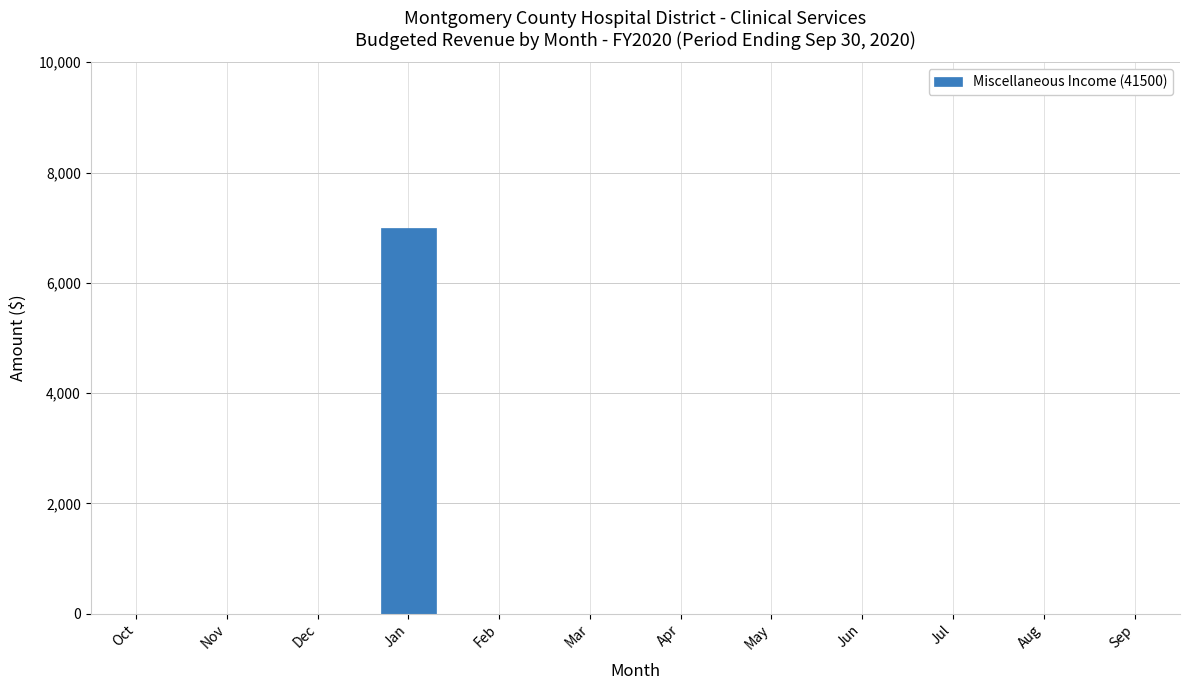

How many values exceed 0?

1